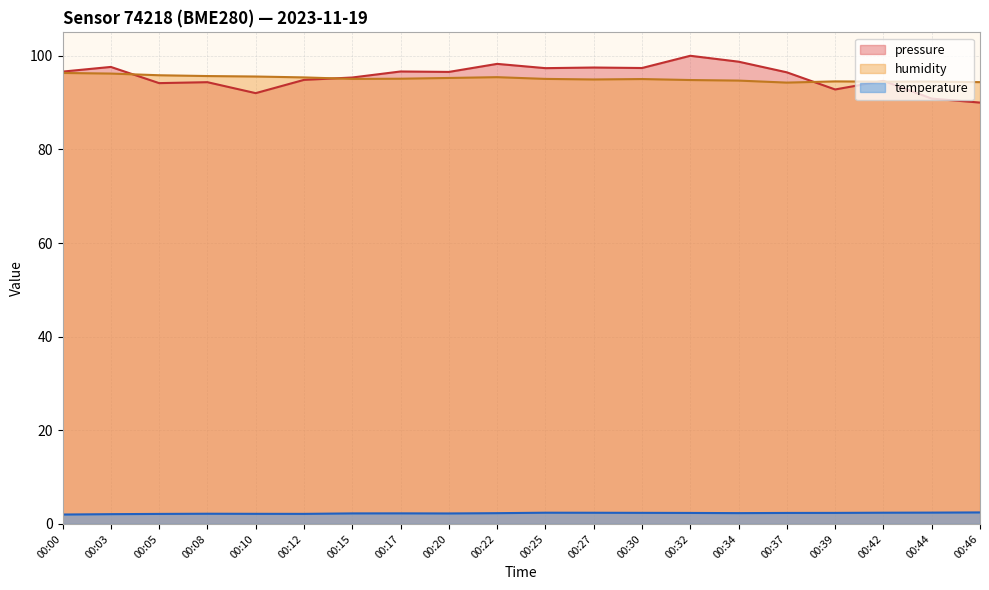

Reading left to right, list all the values displayed in this chart.

temperature: 2.0	2.1	2.1	2.2	2.2	2.1	2.2	2.3	2.2	2.3	2.4	2.4	2.4	2.4	2.3	2.4	2.4	2.4	2.4	2.5
humidity: 96.3	96.2	95.8	95.7	95.6	95.4	95.1	95.1	95.3	95.4	95.1	94.9	95.0	94.8	94.7	94.3	94.5	94.5	94.5	94.4
pressure_norm: 96.6	97.6	94.2	94.4	92.0	94.9	95.4	96.6	96.6	98.3	97.4	97.5	97.4	100.0	98.7	96.5	92.8	94.6	90.9	90.0